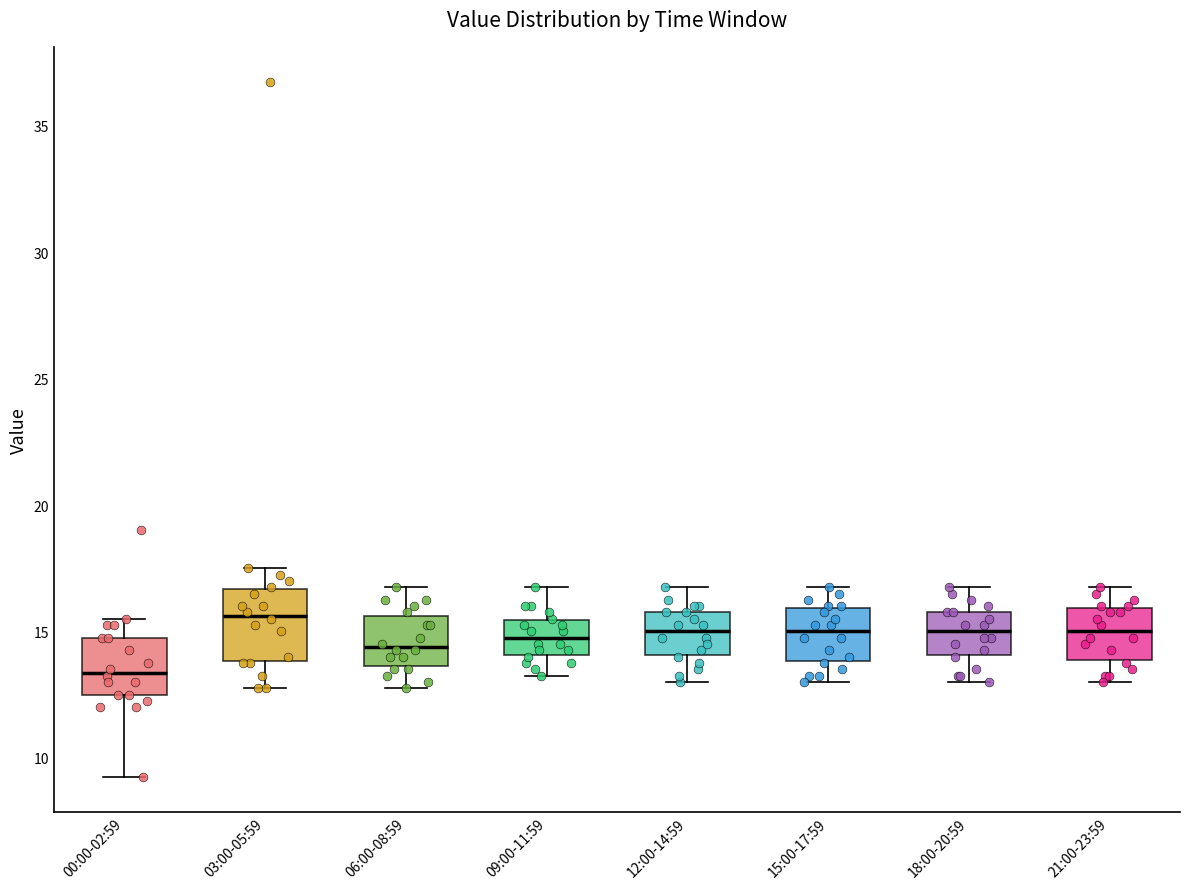

Reading left to right, read every box against the y-axis: the position of its median line, the range the box covers, and the ends of its whiskers. The values are not printed on the chart, so give them approximately, as read against the axis.

00:00-02:59: median 13.5, box 12.5 to 15.0, whiskers 9.5 to 15.5
03:00-05:59: median 15.5, box 14.0 to 16.5, whiskers 13.0 to 17.5
06:00-08:59: median 14.5, box 13.5 to 15.5, whiskers 13.0 to 17.0
09:00-11:59: median 15.0, box 14.0 to 15.5, whiskers 13.5 to 17.0
12:00-14:59: median 15.0, box 14.0 to 16.0, whiskers 13.0 to 17.0
15:00-17:59: median 15.0, box 14.0 to 16.0, whiskers 13.0 to 17.0
18:00-20:59: median 15.0, box 14.0 to 16.0, whiskers 13.0 to 17.0
21:00-23:59: median 15.0, box 14.0 to 16.0, whiskers 13.0 to 17.0